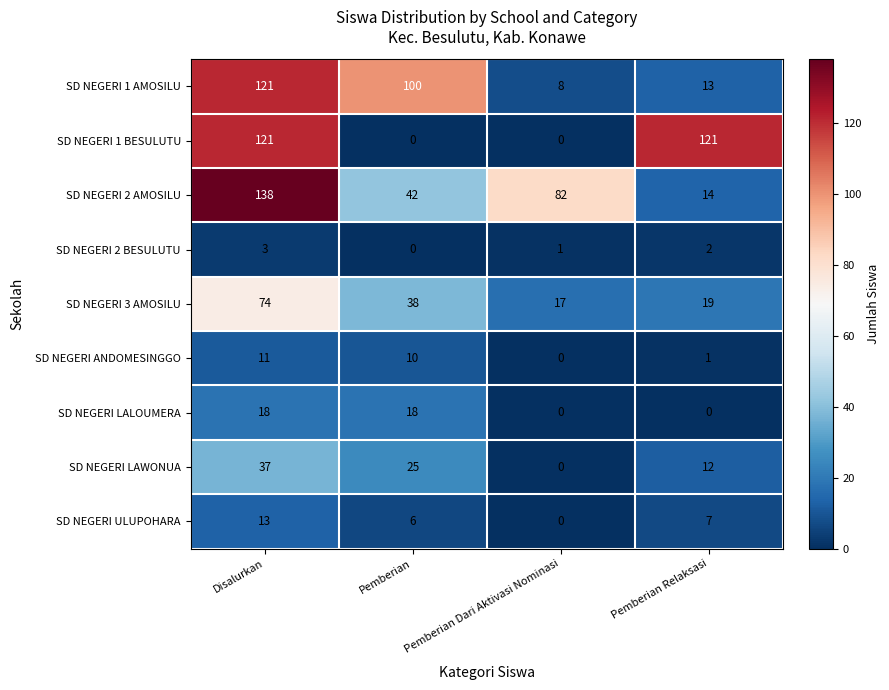

Which series changed the most between Disalurkan and Pemberian Dari Aktivasi Nominasi?

SD NEGERI 1 BESULUTU